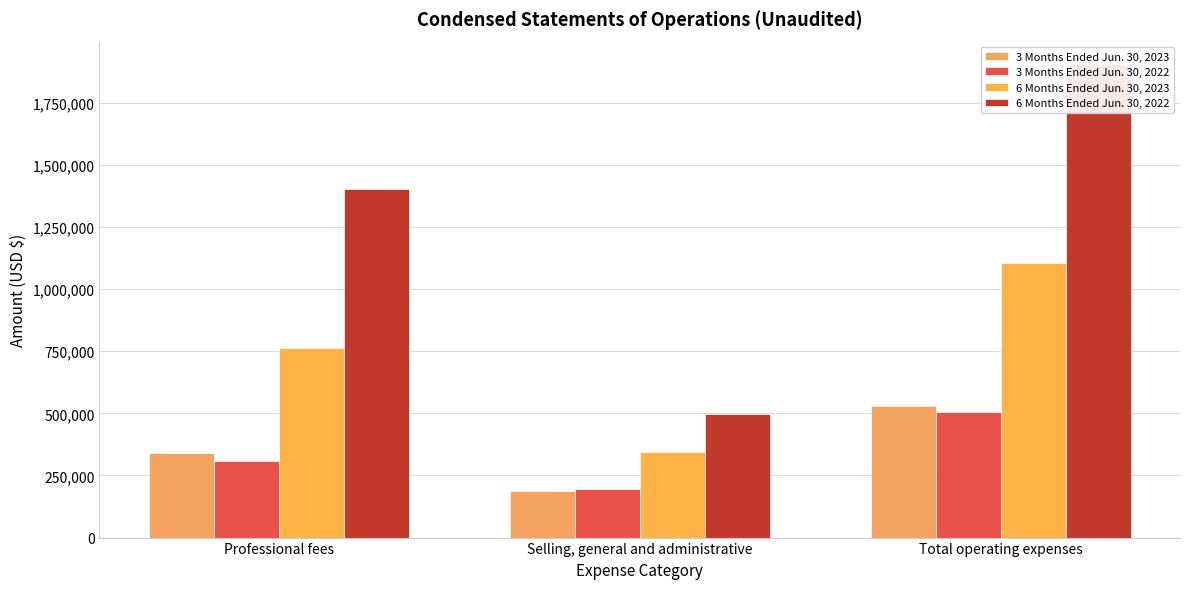

Reading right to left, transcribe all the data shown in this chart.

3 Months Ended Jun. 30, 2023: Total operating expenses=528049	Selling, general and administrative=186903	Professional fees=341146
3 Months Ended Jun. 30, 2022: Total operating expenses=504605	Selling, general and administrative=197451	Professional fees=307154
6 Months Ended Jun. 30, 2023: Total operating expenses=1105905	Selling, general and administrative=344626	Professional fees=761279
6 Months Ended Jun. 30, 2022: Total operating expenses=1900314	Selling, general and administrative=498960	Professional fees=1401354